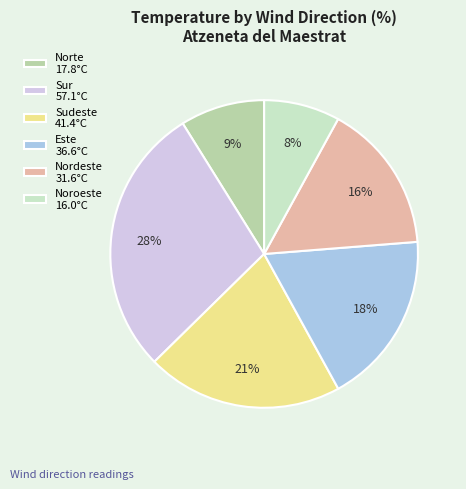

Count the number of slices in the pie.

6